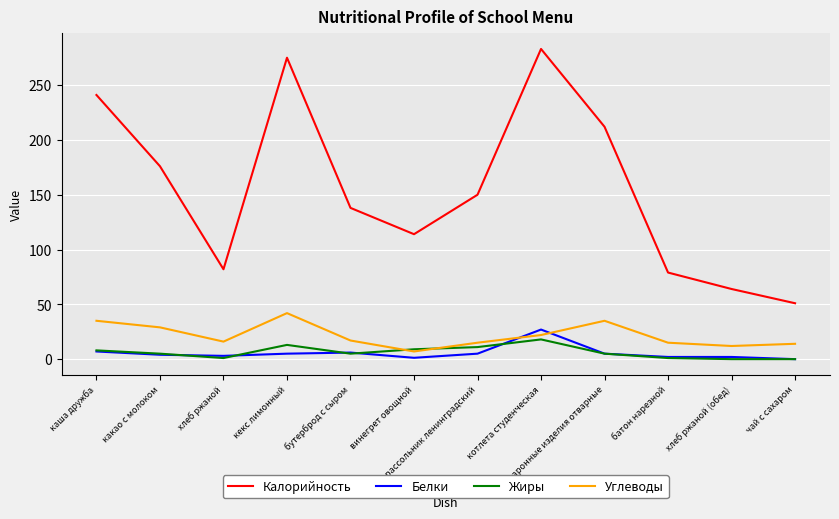

Which category has the highest value across all series?

котлета студенческая